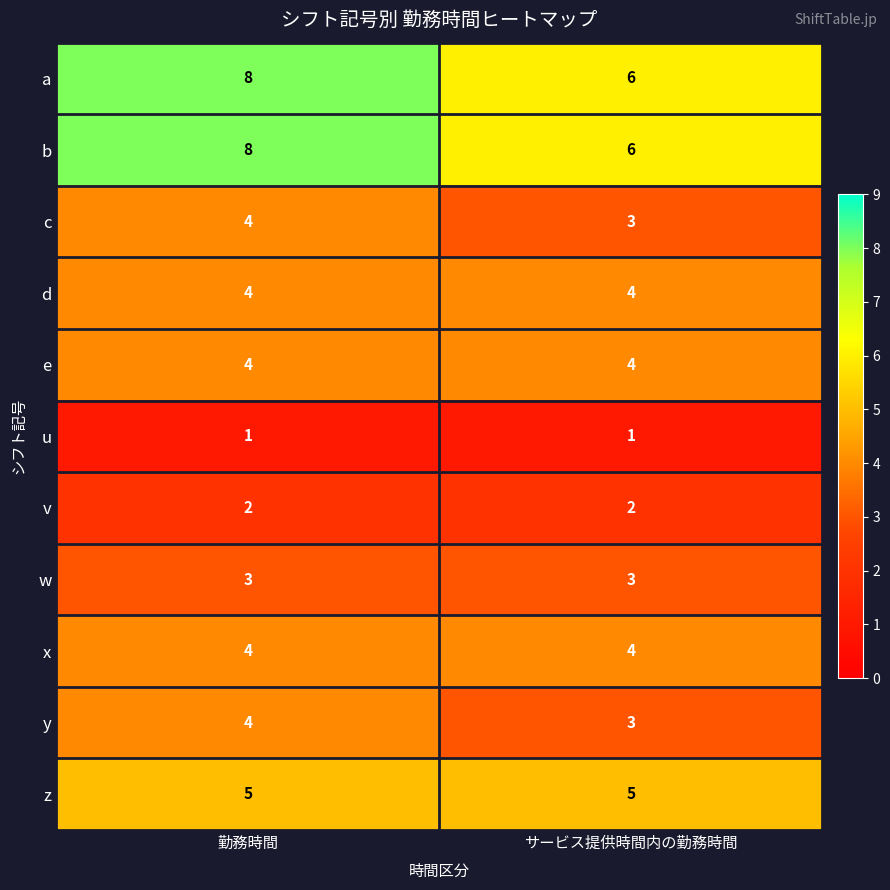

What is the sum of the v values at 勤務時間 and サービス提供時間内の勤務時間?

4